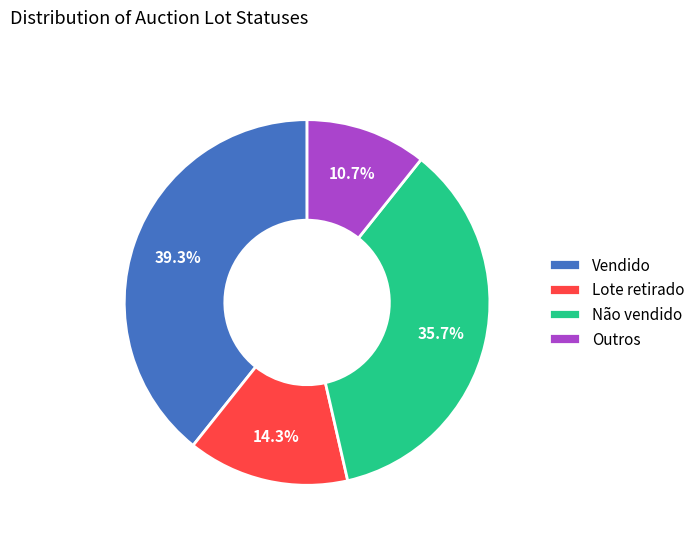

Is it true that Não vendido is 36% of the pie?

True